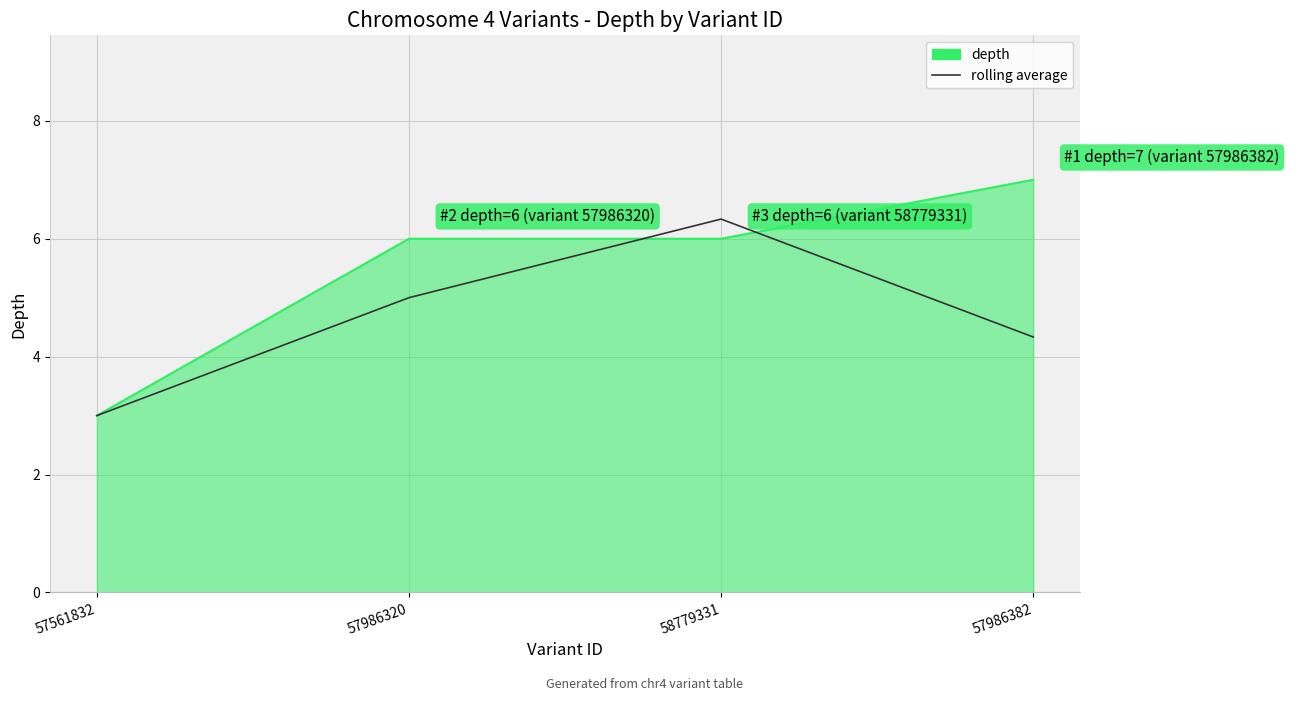

True or false: depth has a value of 9.3 at 58779331.

False